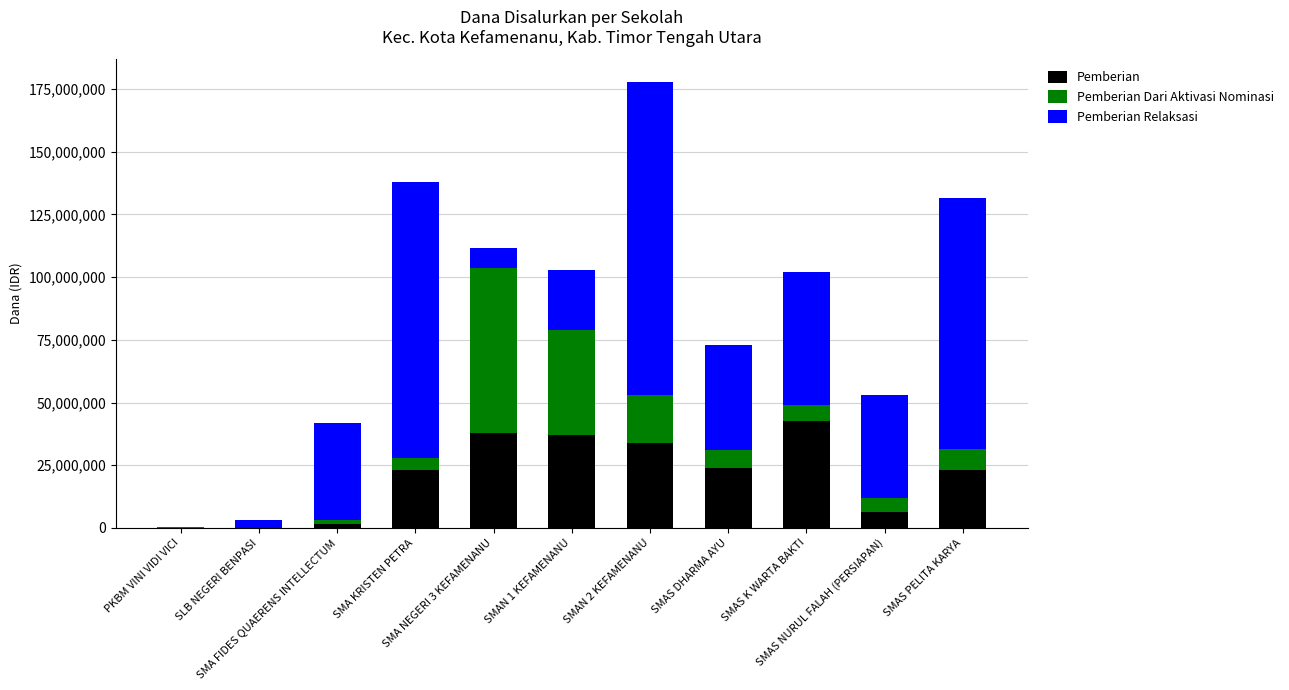

What are all the series names shown in the legend?

Pemberian, Pemberian Dari Aktivasi Nominasi, Pemberian Relaksasi